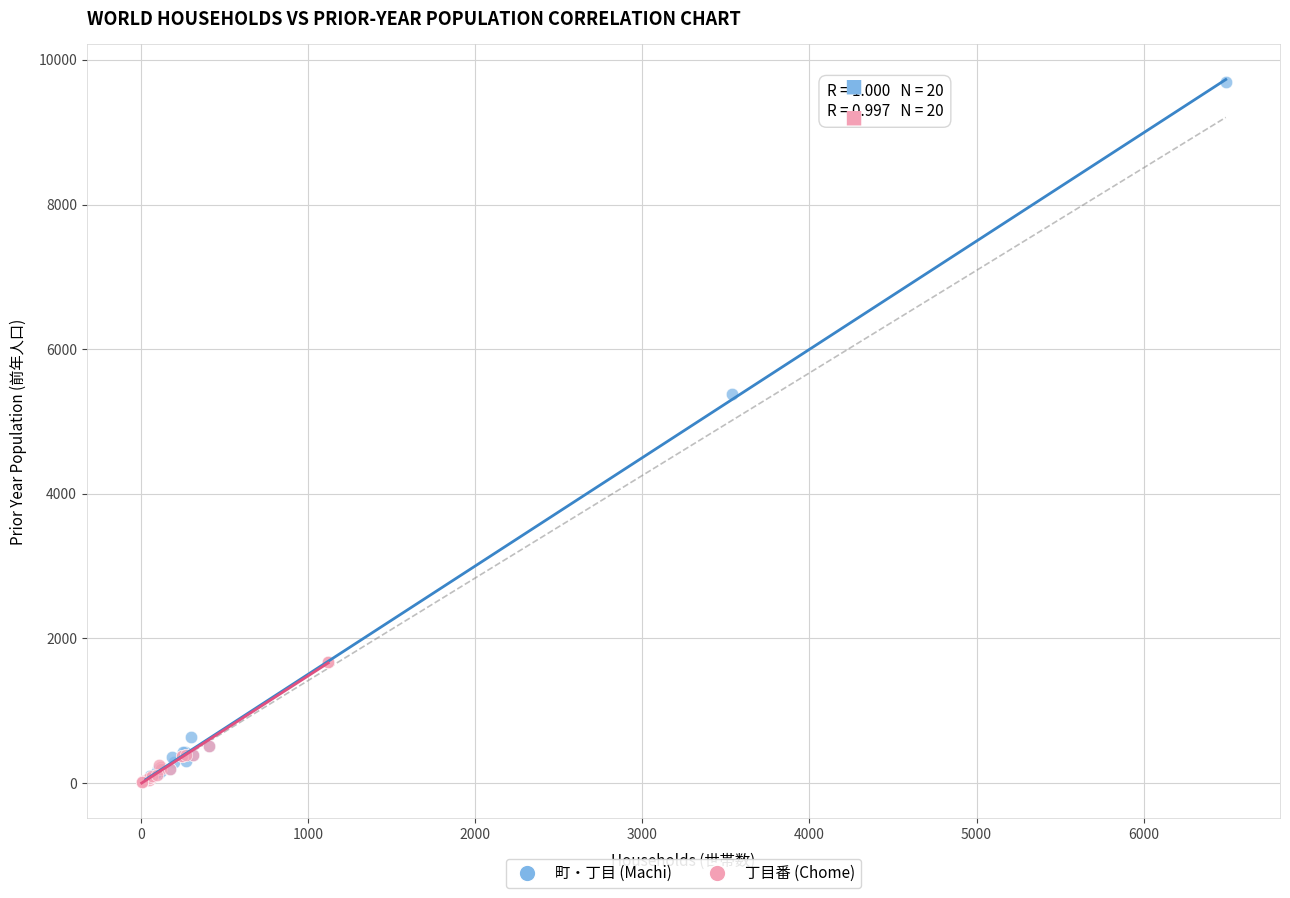

What are all the series names shown in the legend?

町・丁目 (Machi), 丁目番 (Chome)